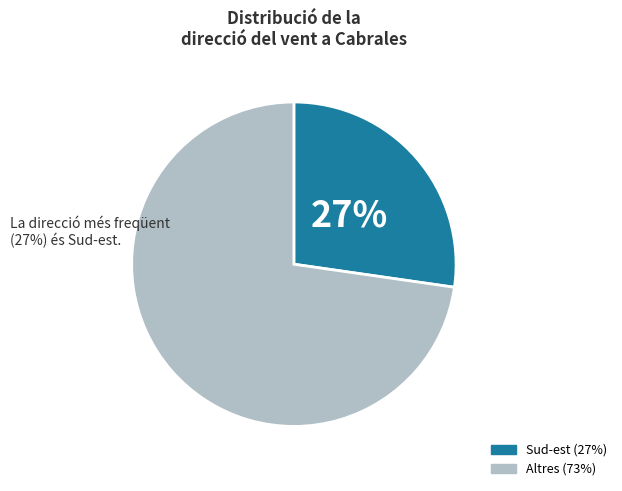

Does any single category account for the majority?

Yes